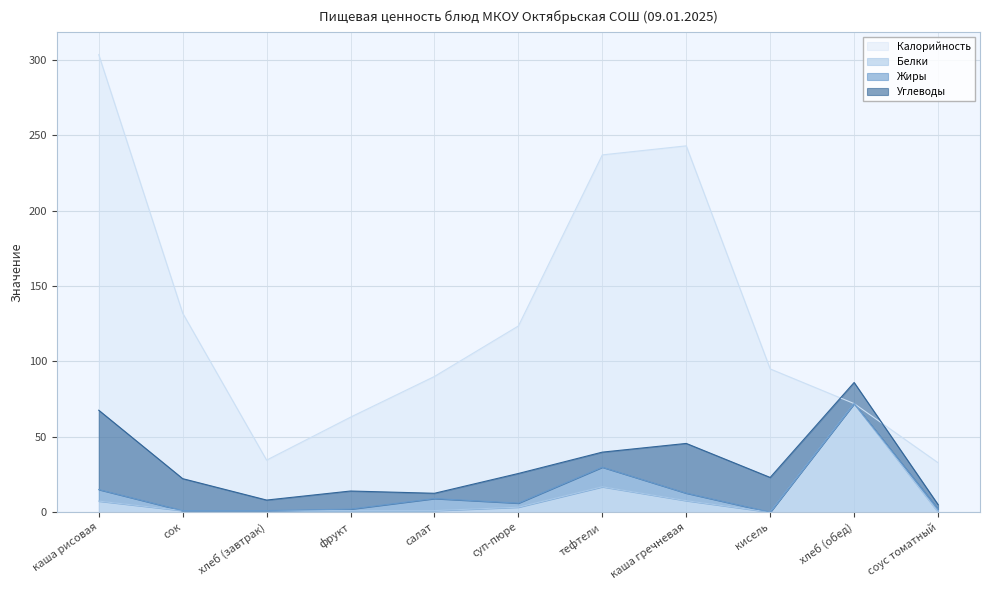

The value of Белки at фрукт is 1.0. True or false?

True